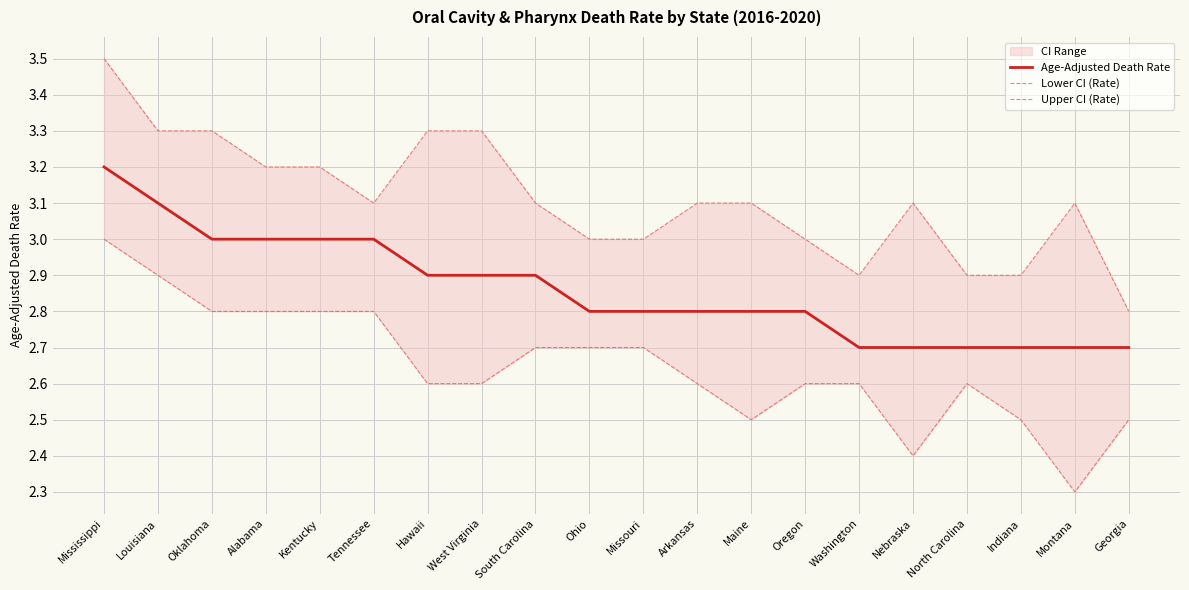

Which label corresponds to the smallest value in the chart?

Montana